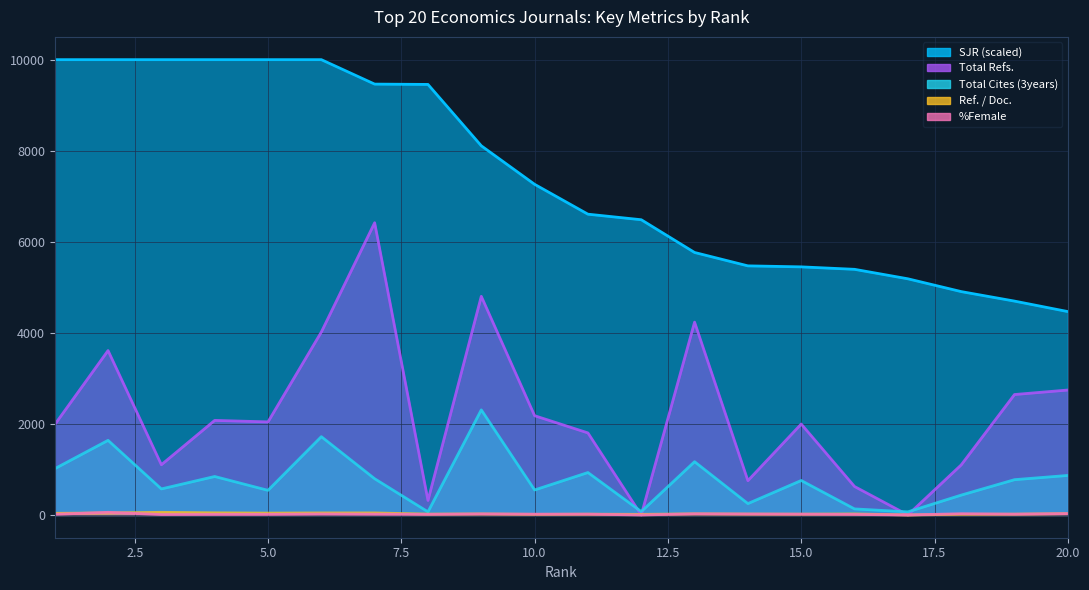

Reading right to left, extract all data points from this chart.

Total Refs.: 2744.0	2645.0	1099.0	0.0	625.0	1997.0	753.0	4235.0	0.0	1802.0	2180.0	4802.0	319.0	6418.0	4018.0	2044.0	2077.0	1103.0	3611.0	1984.0
Total Cites (3years): 868.0	775.0	436.0	68.0	133.0	757.0	250.0	1170.0	74.0	932.0	549.0	2308.0	69.0	796.0	1720.0	541.0	845.0	572.0	1639.0	1016.0
Ref. / Doc.: 29.1	17.2	14.3	0.0	22.2	17.4	19.4	24.2	13.3	17.3	13.3	22.3	18.8	44.6	44.6	40.9	47.0	58.0	44.6	35.5
%Female: 29.0	17.0	27.0	0.0	11.0	17.0	20.0	24.0	0.0	17.0	17.0	22.0	13.0	16.0	20.0	12.0	11.0	9.0	58.0	14.0